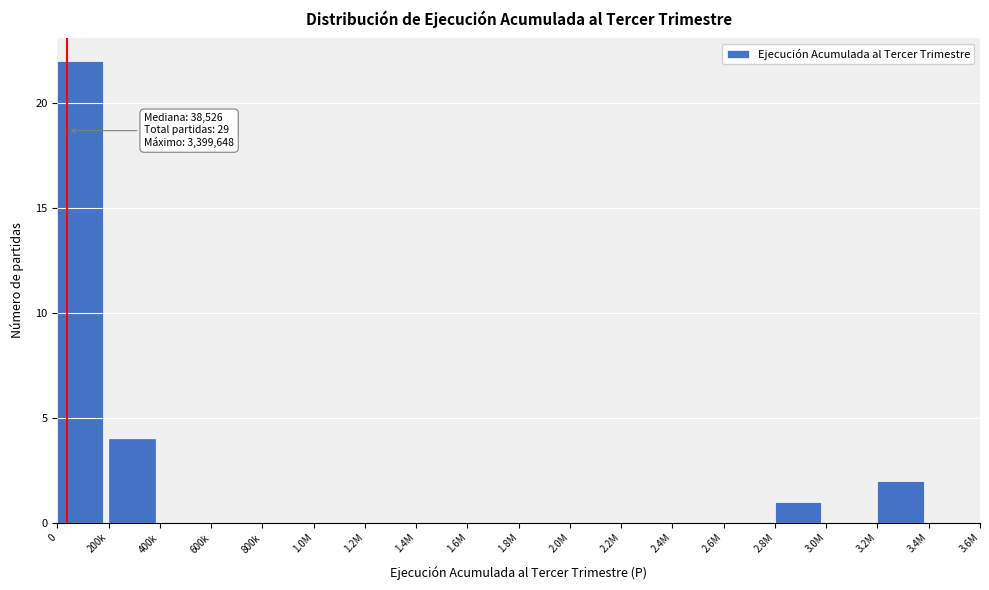

Reading right to left, what are all the values shown in this chart?

3.4M=0	3.2M=2	3.0M=0	2.8M=1	2.6M=0	2.4M=0	2.2M=0	2.0M=0	1.8M=0	1.6M=0	1.4M=0	1.2M=0	1.0M=0	800k=0	600k=0	400k=0	200k=4	0=22